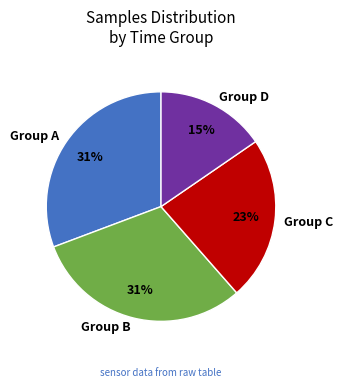

Is there any slice that represents more than half of the pie?

No